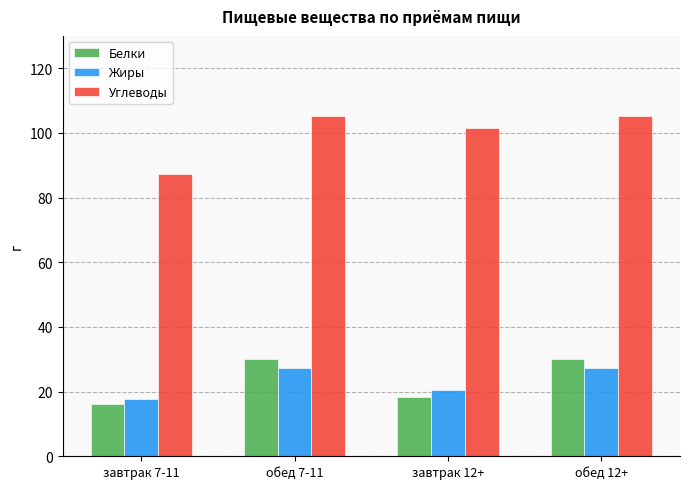

How many values in the Белки series are below 30?

2